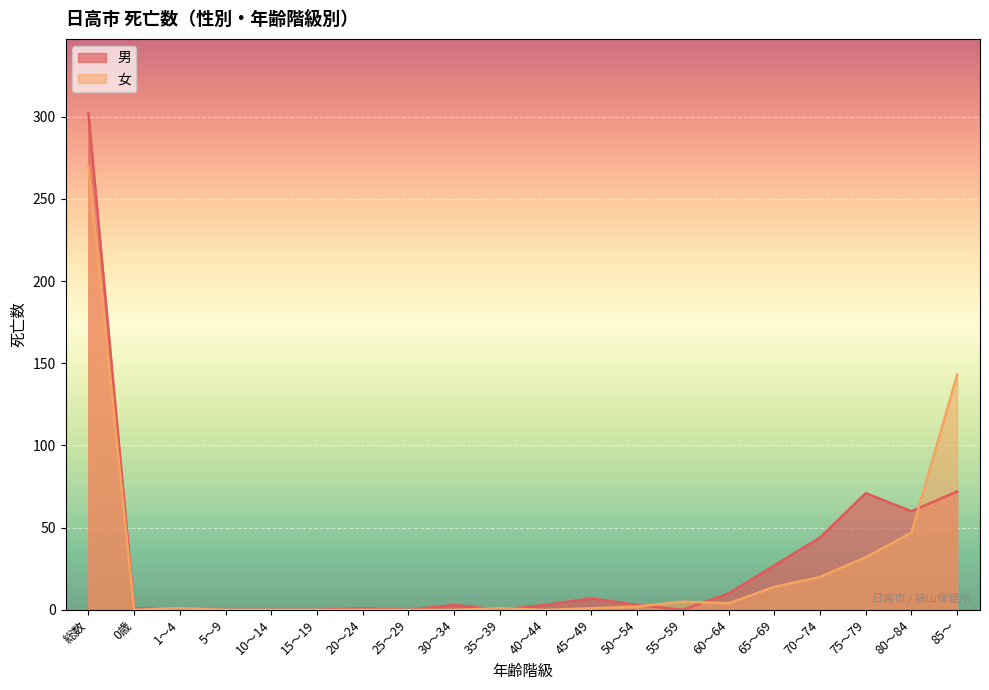

What is the total value across all series at 20～24?

1